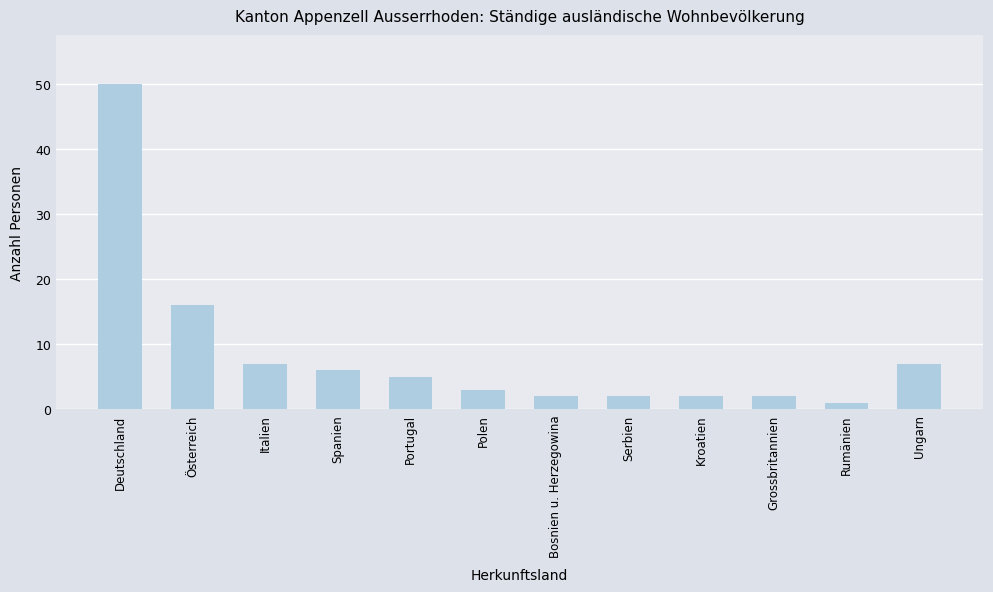

Reading right to left, transcribe all the data shown in this chart.

7	1	2	2	2	2	3	5	6	7	16	50